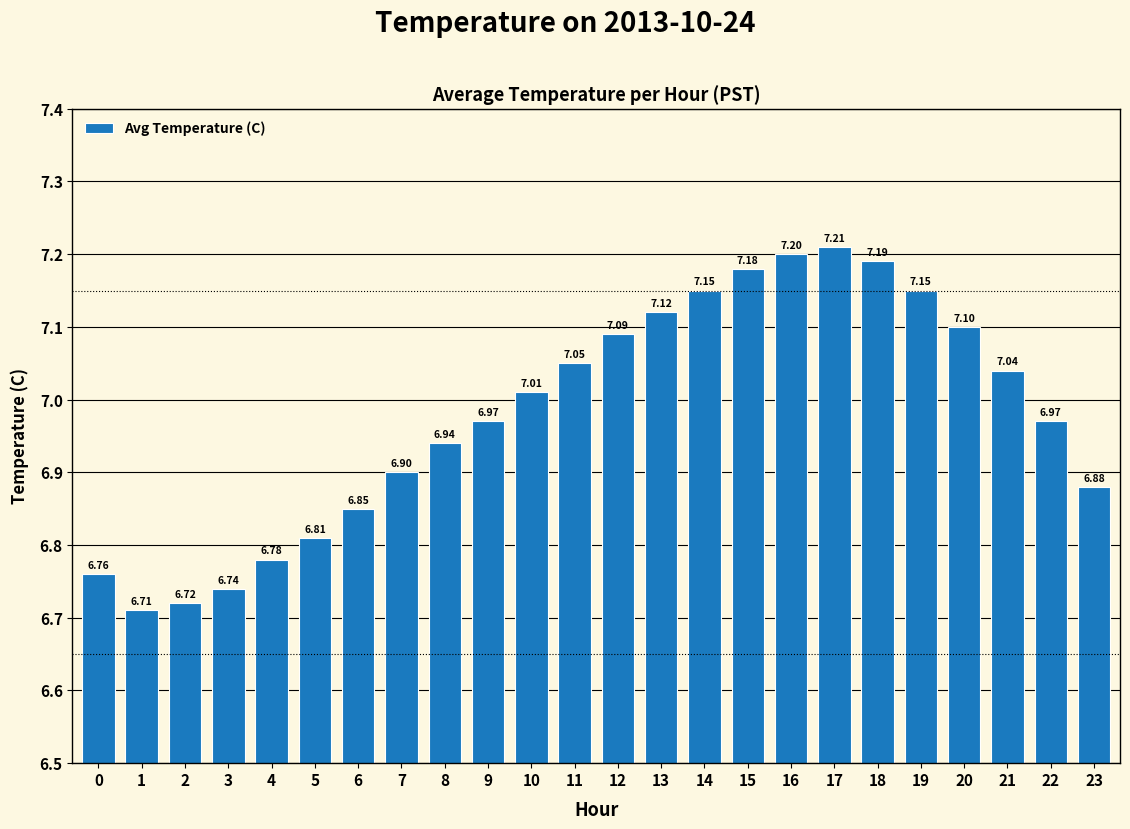

True or false: the data shows 4.4 at 18.

False